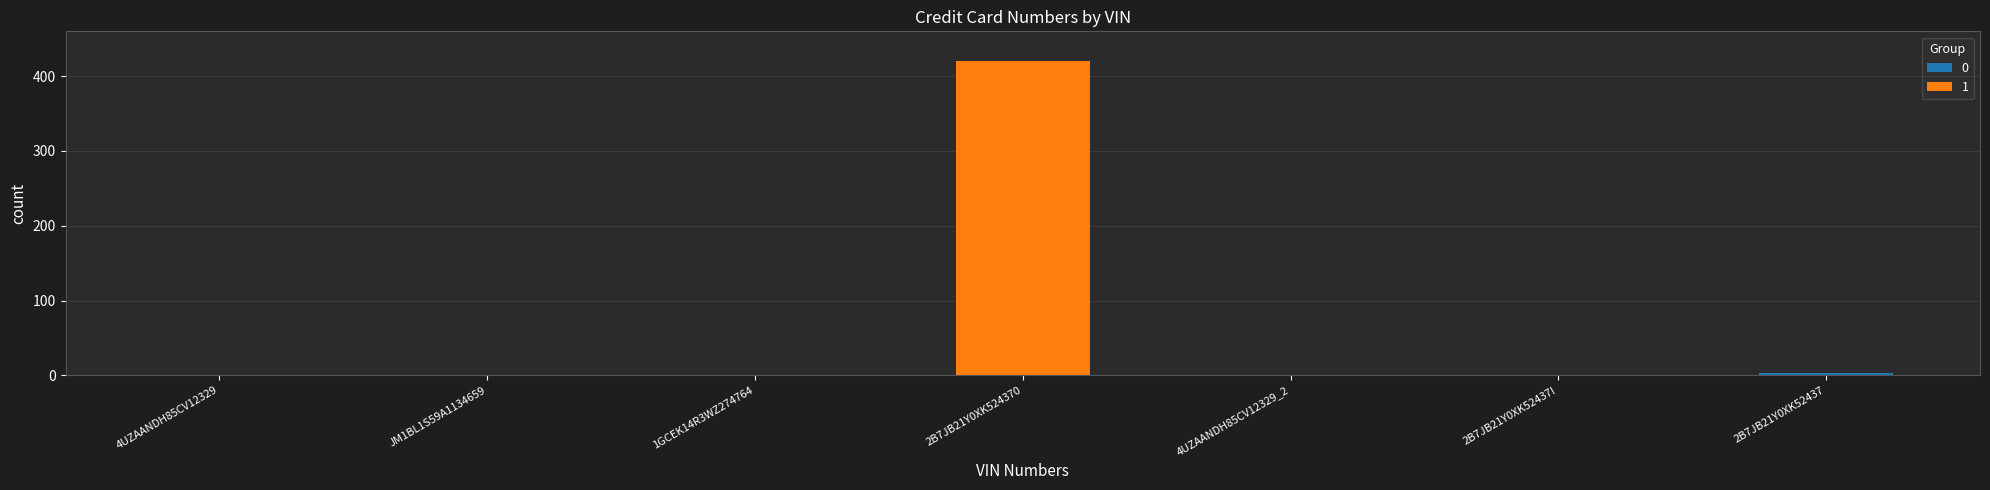

What is the maximum value shown in the chart?

420.0